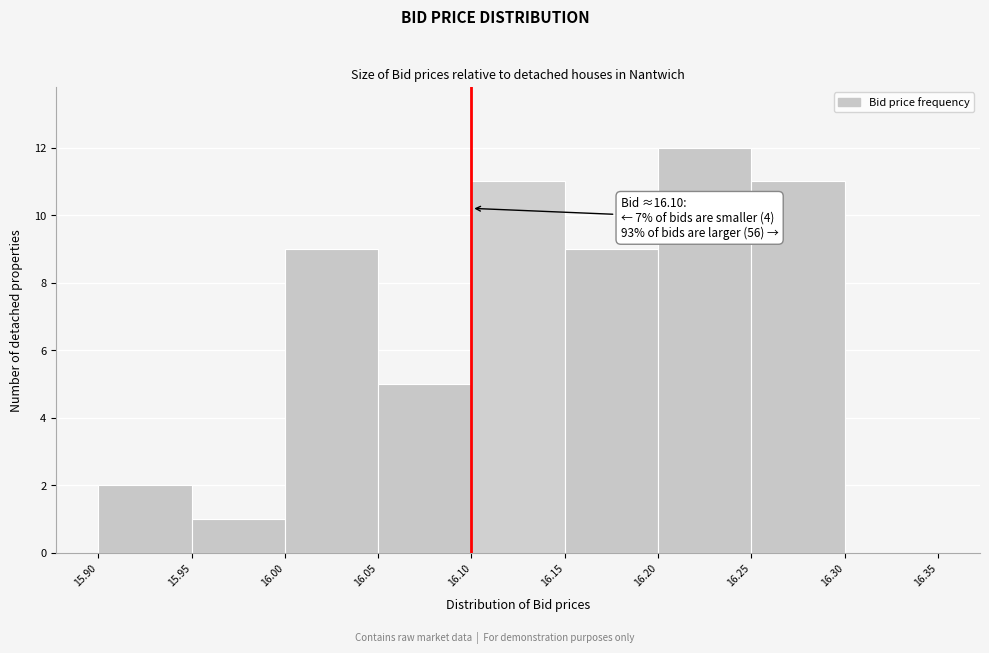

Which range on the x-axis has the tallest bar?

16.20 to 16.25